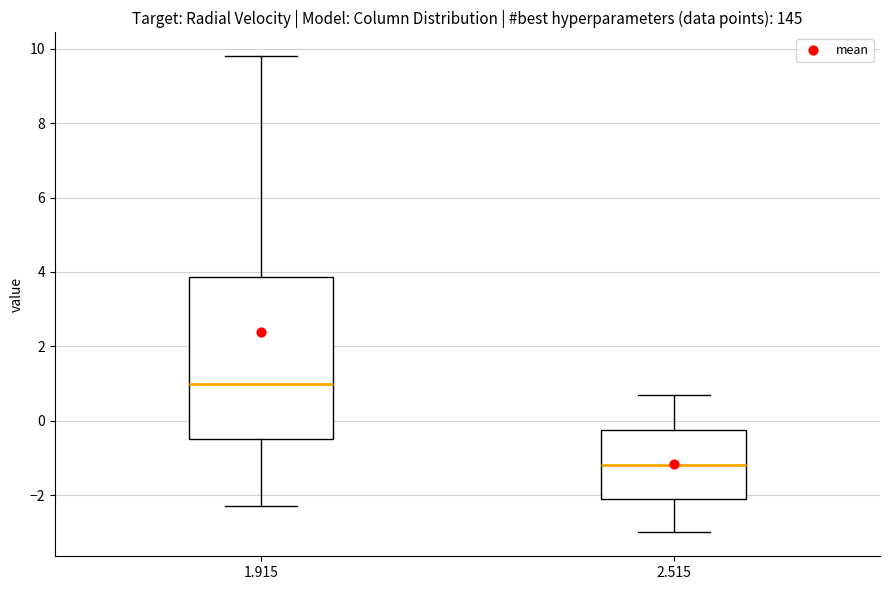

Reading left to right, transcribe this box plot: for each box, give where its median line is, the range the box spans, and where its two whiskers end, as read against the y-axis. The values are not printed on the chart, so give them approximately, as read against the axis.

1.915: median 1.0, box -0.4 to 3.8, whiskers -2.2 to 9.8
2.515: median -1.2, box -2.0 to -0.2, whiskers -3.0 to 0.8